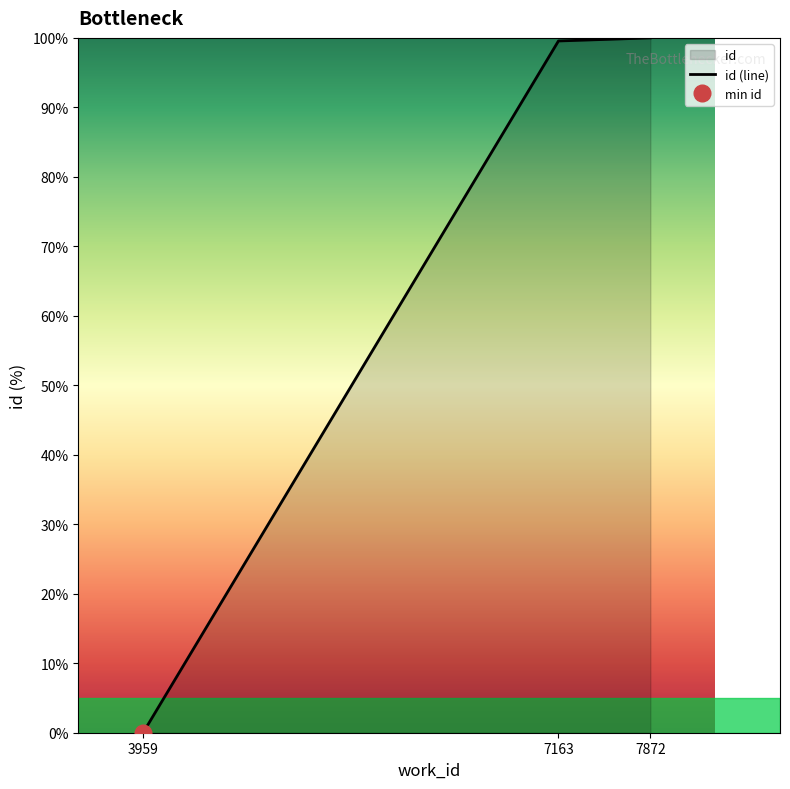

Reading left to right, what are all the values shown in this chart?

3959=0.0	7163=99.6	7872=100.0